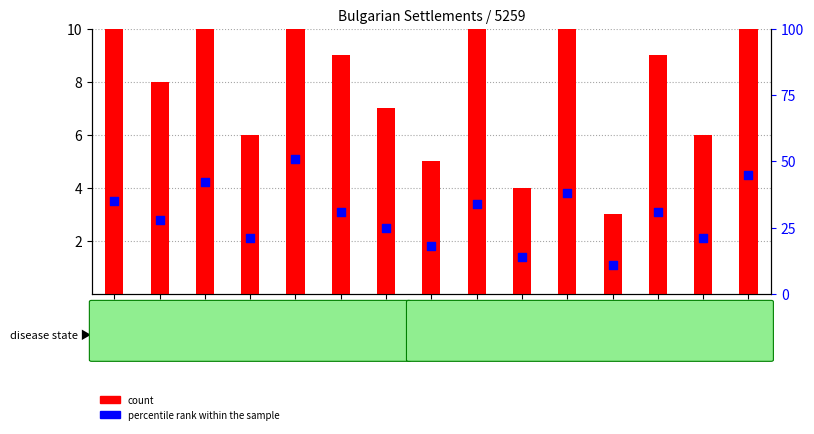

Which series has the largest Y range (max minus min)?

percentile rank within the sample